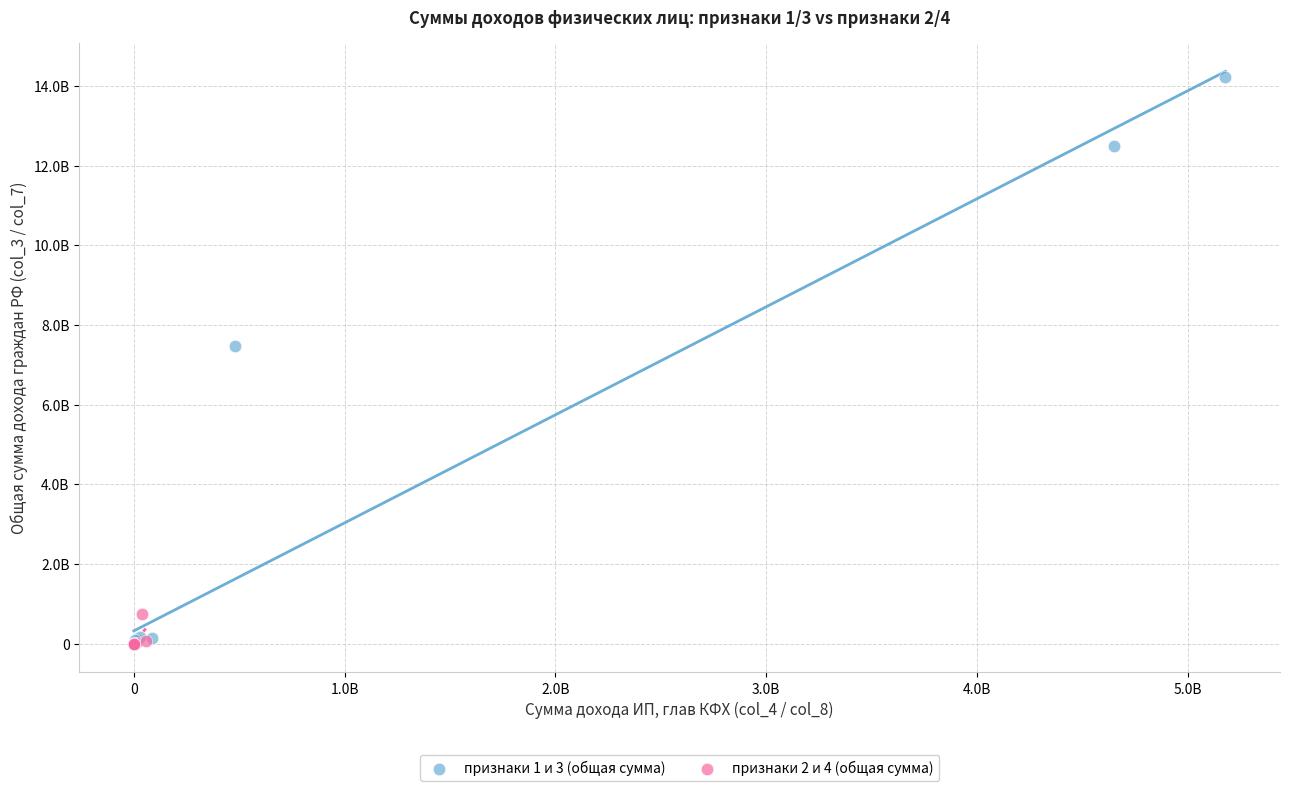

Which series contains the highest Y value?

признаки 1 и 3 (общая сумма)